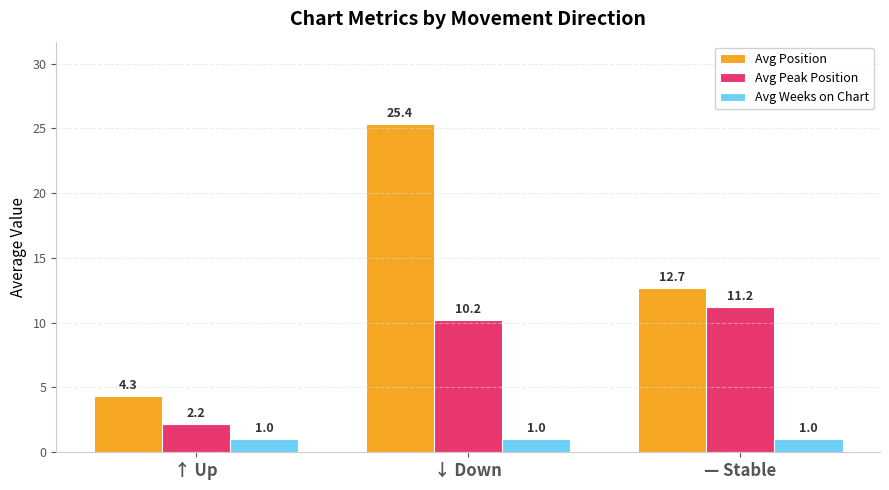

Reading right to left, extract all data points from this chart.

Avg Position: — Stable=12.7	↓ Down=25.4	↑ Up=4.3
Avg Peak Position: — Stable=11.2	↓ Down=10.2	↑ Up=2.2
Avg Weeks on Chart: — Stable=1.0	↓ Down=1.0	↑ Up=1.0